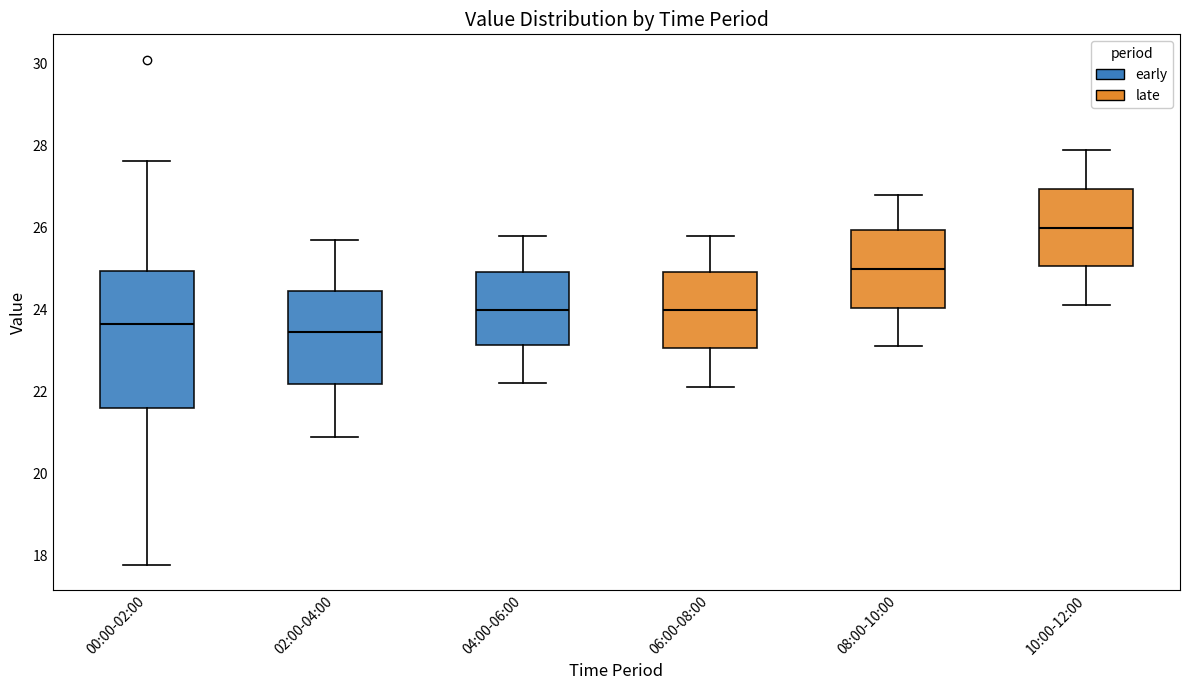

Reading left to right, read every box against the y-axis: the position of its median line, the range the box covers, and the ends of its whiskers. The values are not printed on the chart, so give them approximately, as read against the axis.

00:00-02:00: median 23.6, box 21.6 to 25.0, whiskers 17.8 to 27.6
02:00-04:00: median 23.4, box 22.2 to 24.4, whiskers 21.0 to 25.8
04:00-06:00: median 24.0, box 23.2 to 25.0, whiskers 22.2 to 25.8
06:00-08:00: median 24.0, box 23.0 to 25.0, whiskers 22.2 to 25.8
08:00-10:00: median 25.0, box 24.0 to 26.0, whiskers 23.2 to 26.8
10:00-12:00: median 26.0, box 25.0 to 27.0, whiskers 24.2 to 28.0